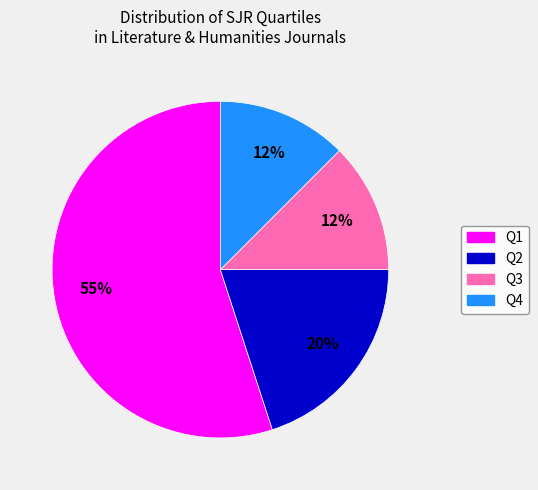

To the nearest percent, what percentage of the pie is Q2?

20%